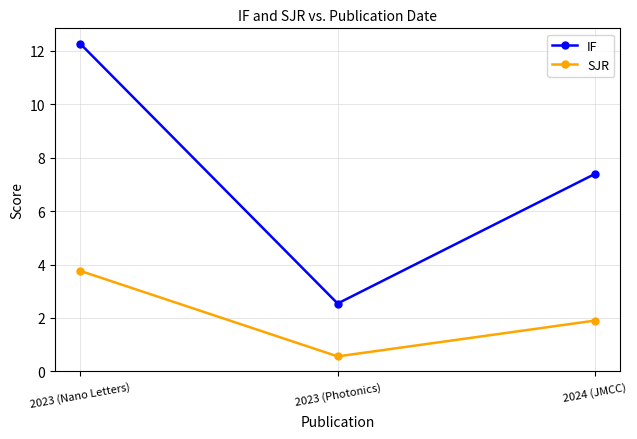

At which label does IF first exceed 7?

2023 (Nano Letters)